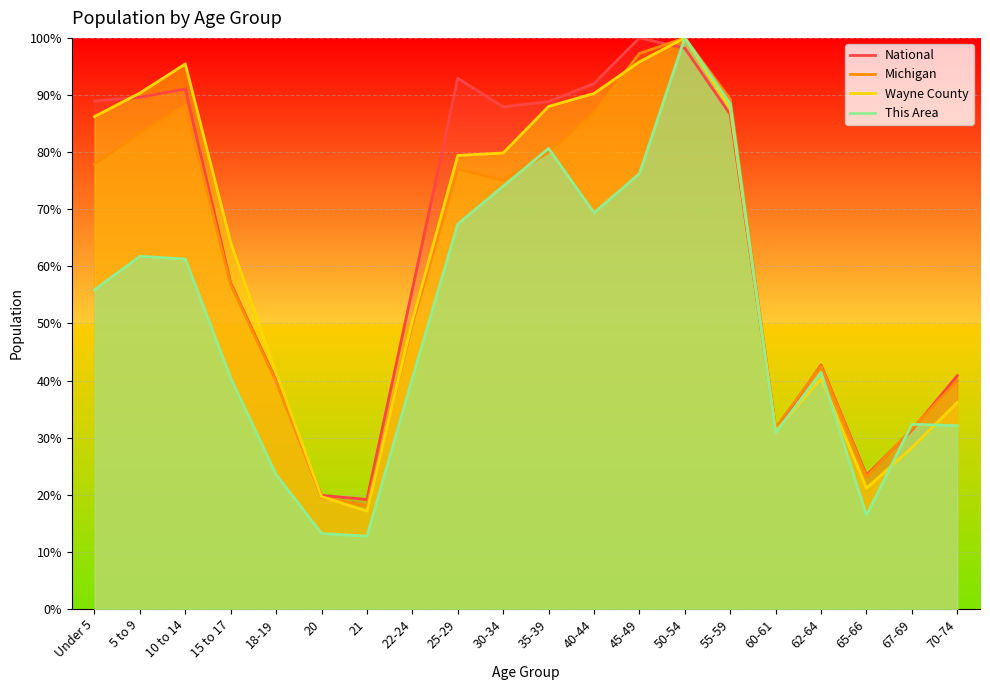

Which series has the largest total across all categories?

National